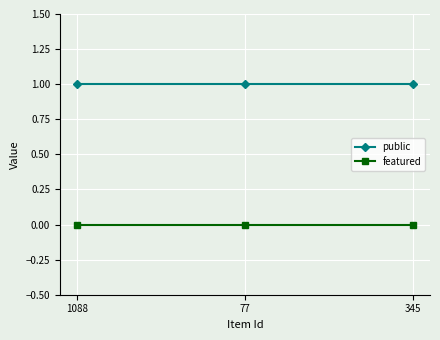

Rank the series by their maximum value, from highest to lowest.

public, featured